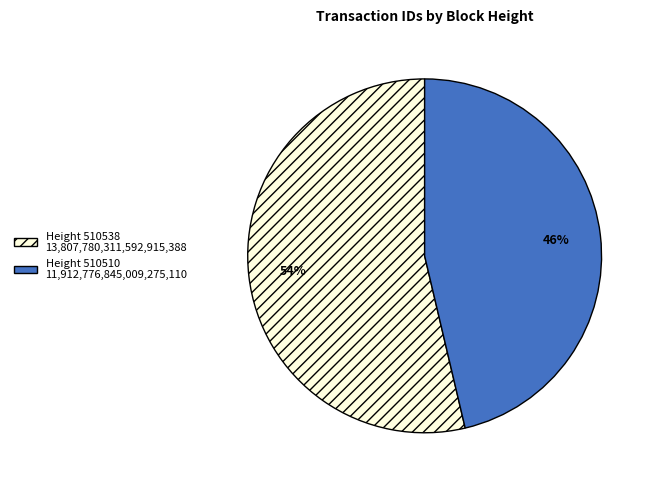

How many slices are in this pie chart?

2